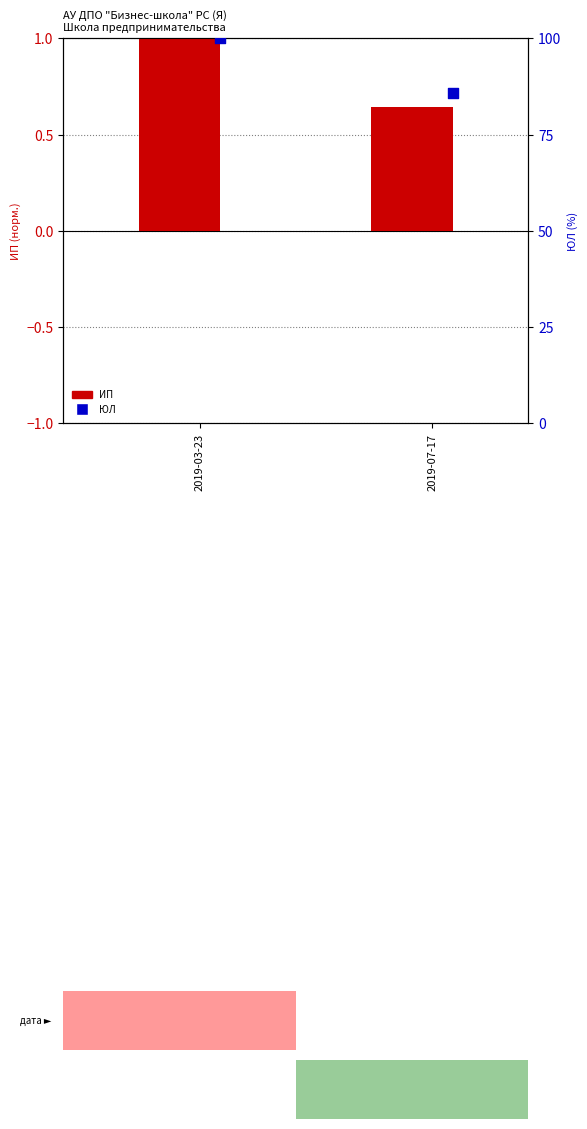

Which series contains the highest Y value?

ЮЛ